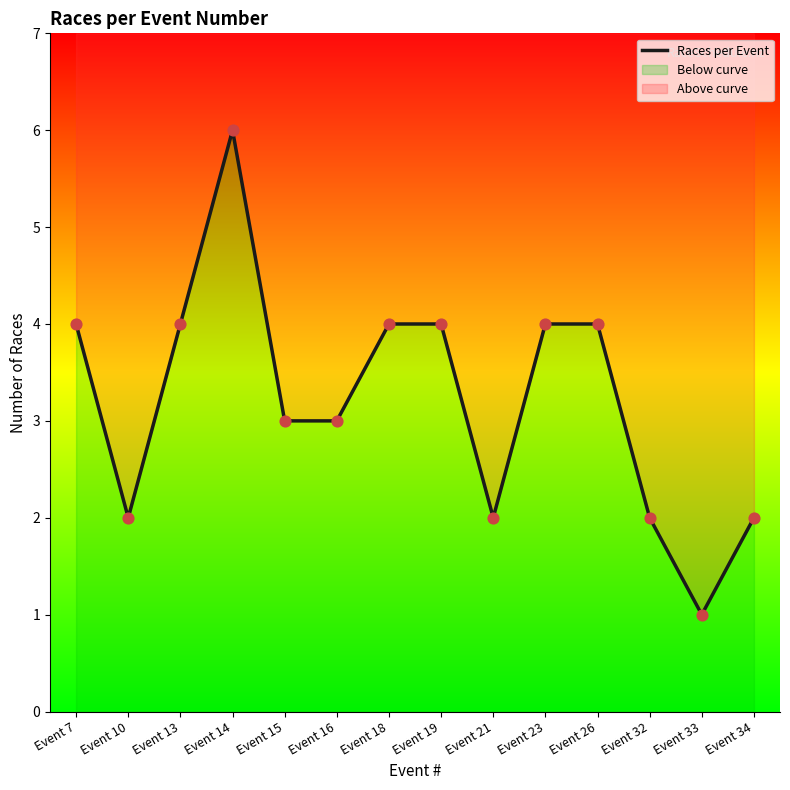

Approximately how many times larger is the value at Event 10 compared to Event 26?

0.5